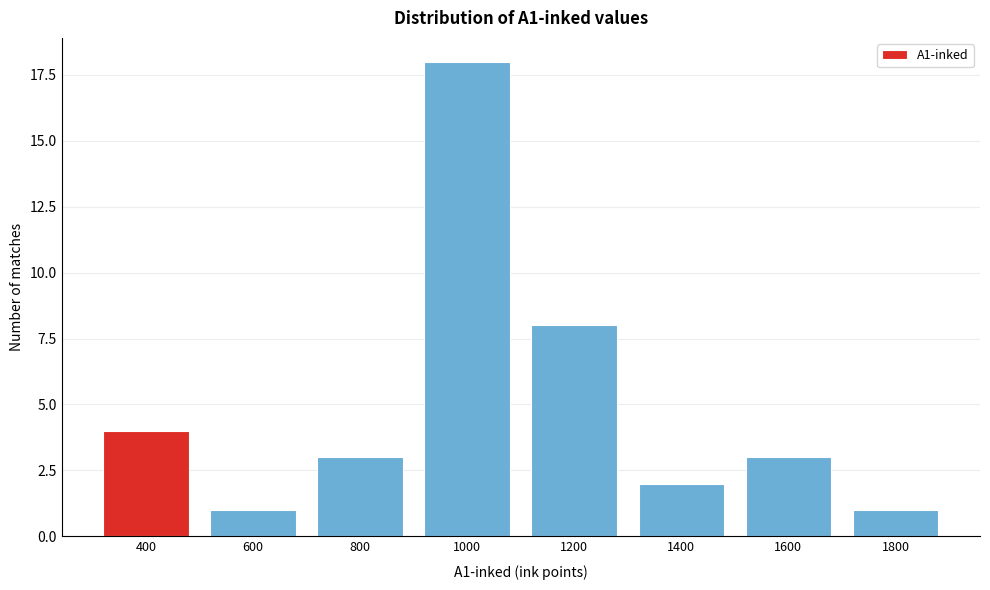

Reading left to right, extract all data points from this chart.

4	1	3	18	8	2	3	1